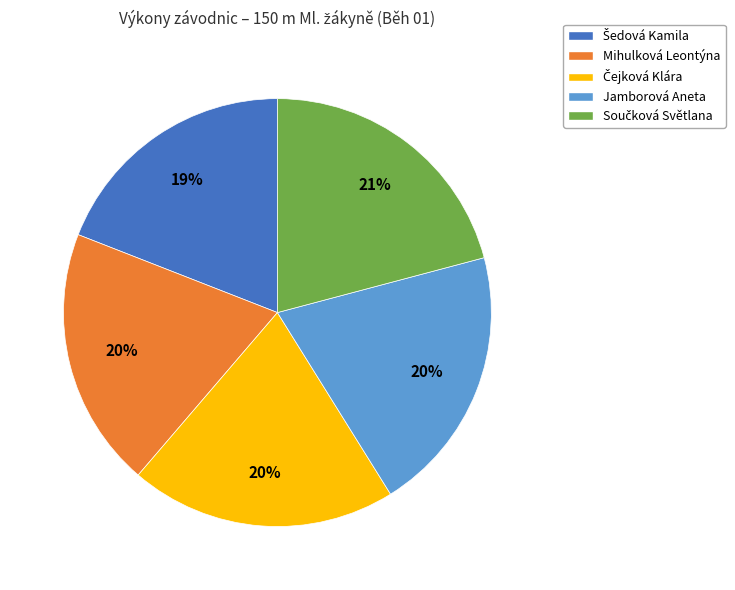

Is Jamborová Aneta the majority of the pie?

No